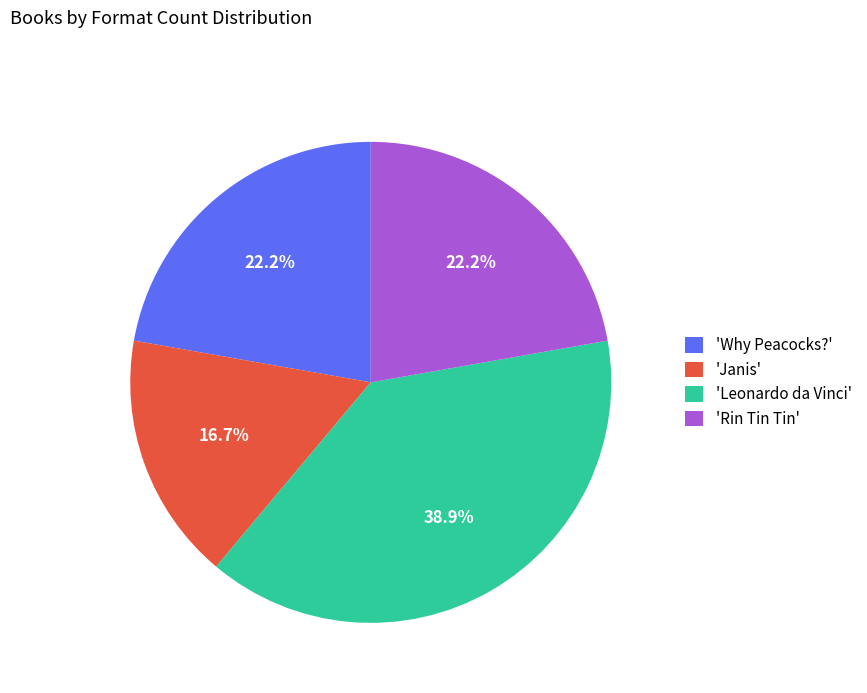

Which slice is the smallest?

'Janis'